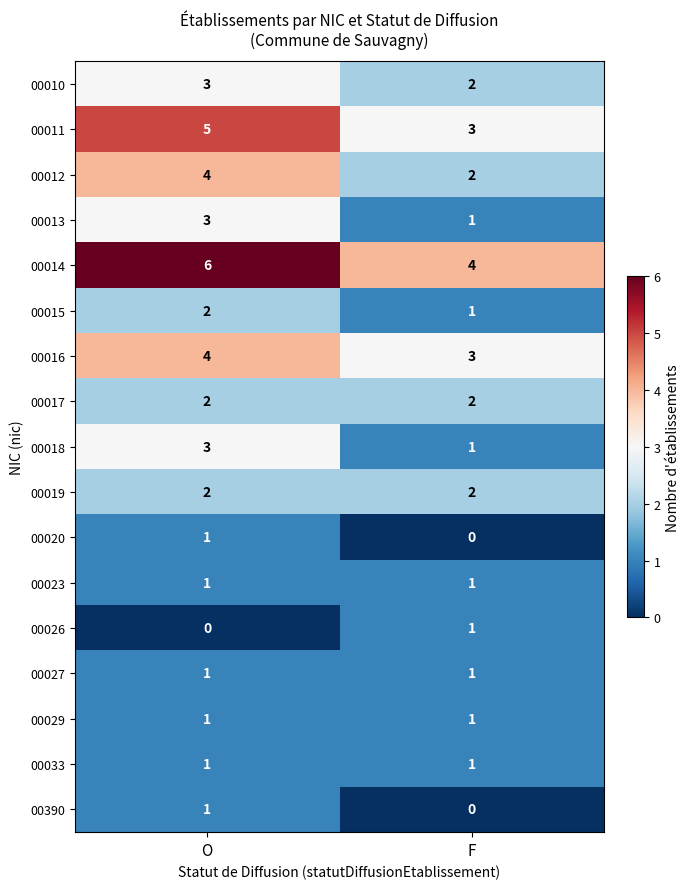

How many distinct data groups are displayed?

17